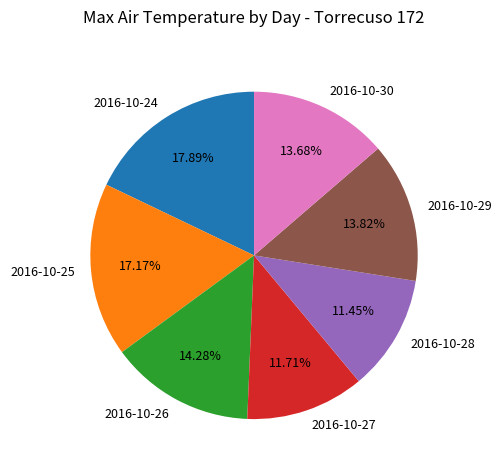

To the nearest percent, what portion does 2016-10-29 represent?

14%